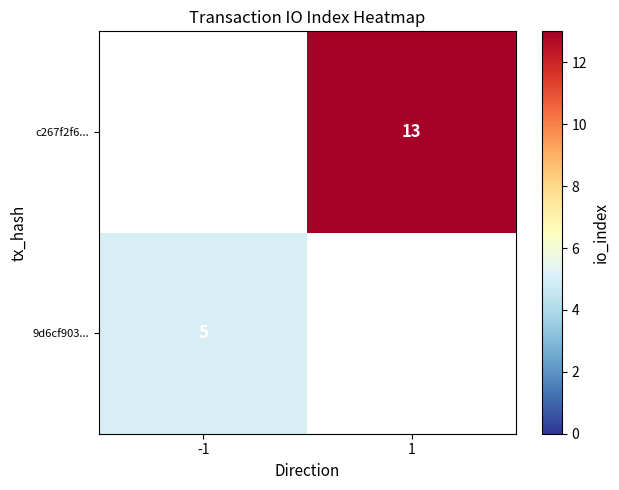

The 9d6cf903... series shows 5 at -1. True or false?

True